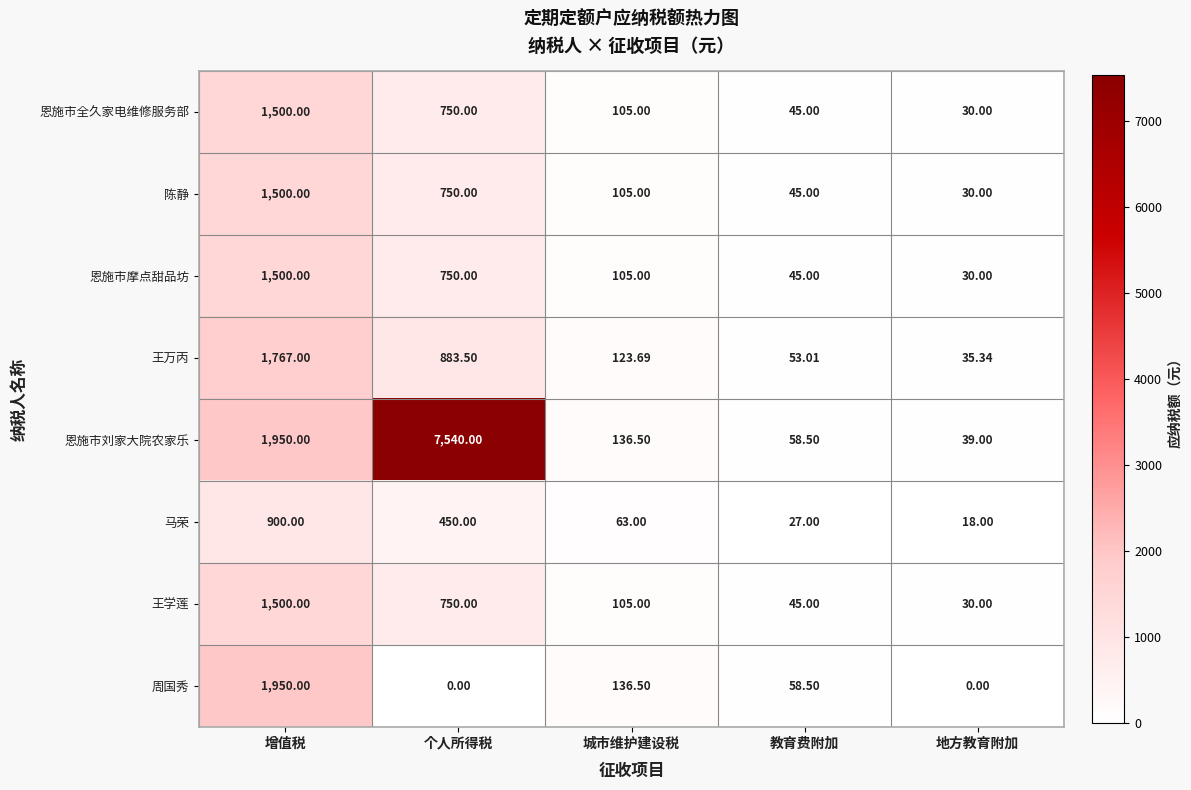

What is the difference between the highest and lowest values at 个人所得税?

7540.0